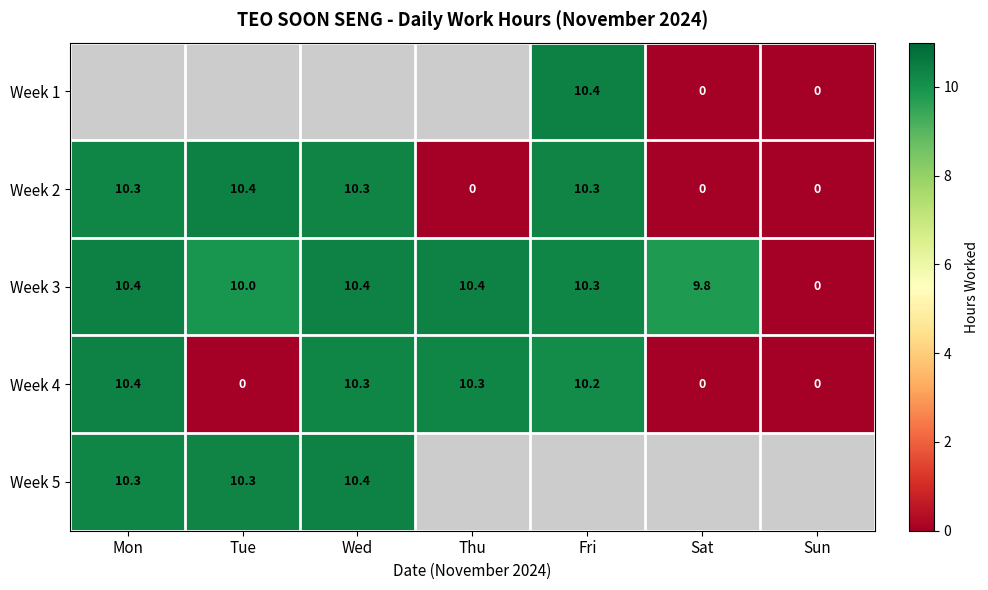

Is the value of Week 1 at Sun greater than the value of Week 3 at Mon?

No